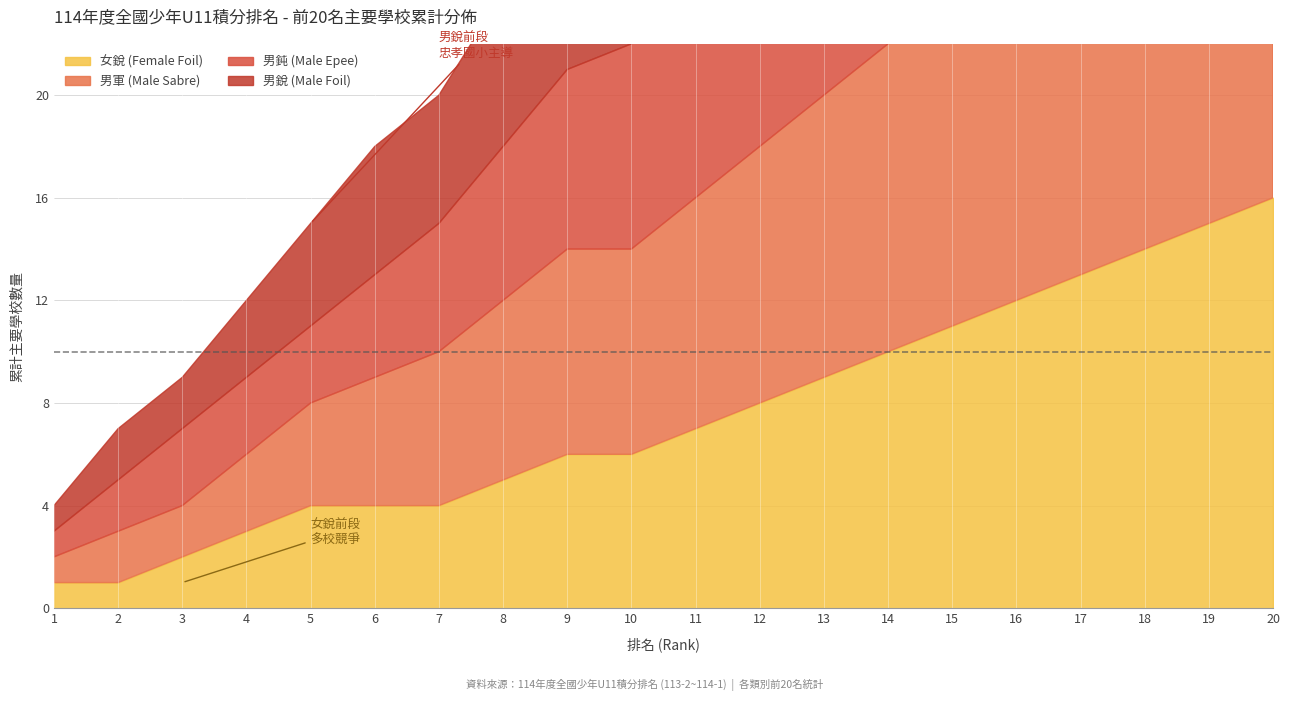

Is it true that 男軍 (Male Sabre) equals 17 at 16?

True